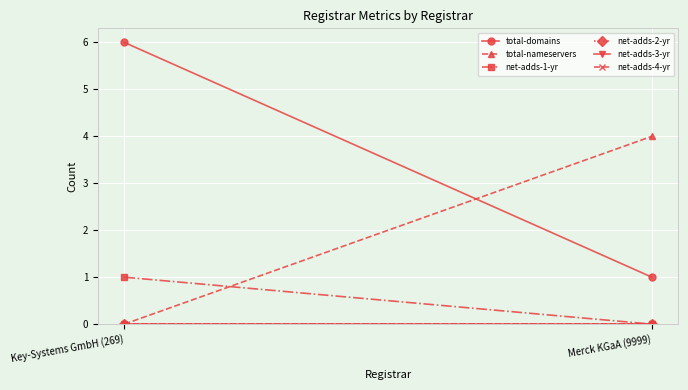

Is the value of net-adds-4-yr at Merck KGaA (9999) greater than the value of net-adds-2-yr at Merck KGaA (9999)?

No